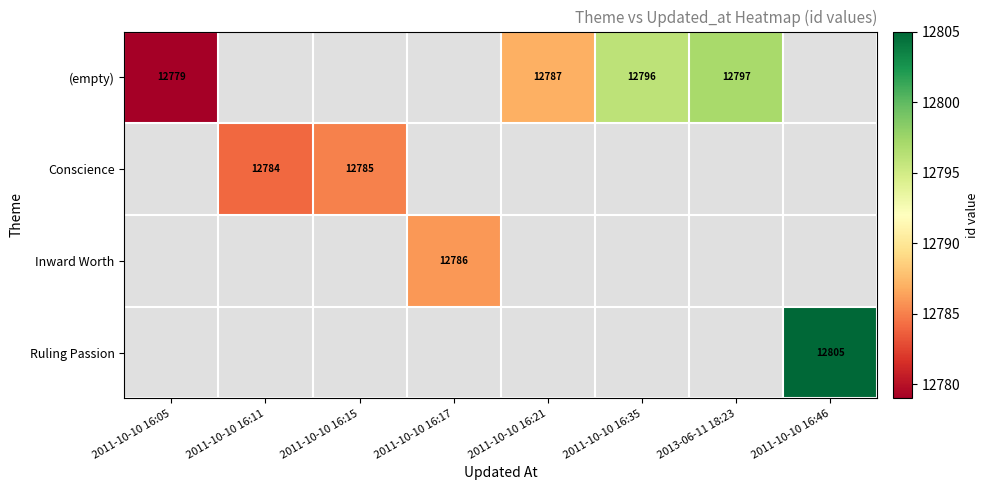

Which has a higher value, 2011-10-10 16:05 or 2011-10-10 16:11?

2011-10-10 16:11